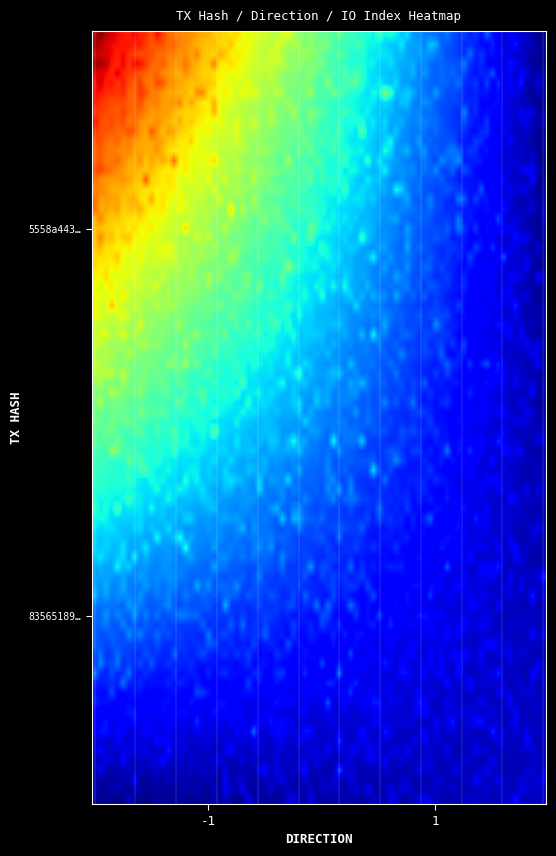

List the series in order of their peak value, lowest first.

83565189e3520c6b53a69e9f51d3f3ce90d65c4, 5558a44303d3dd34c748875c1c95384cd2d1584